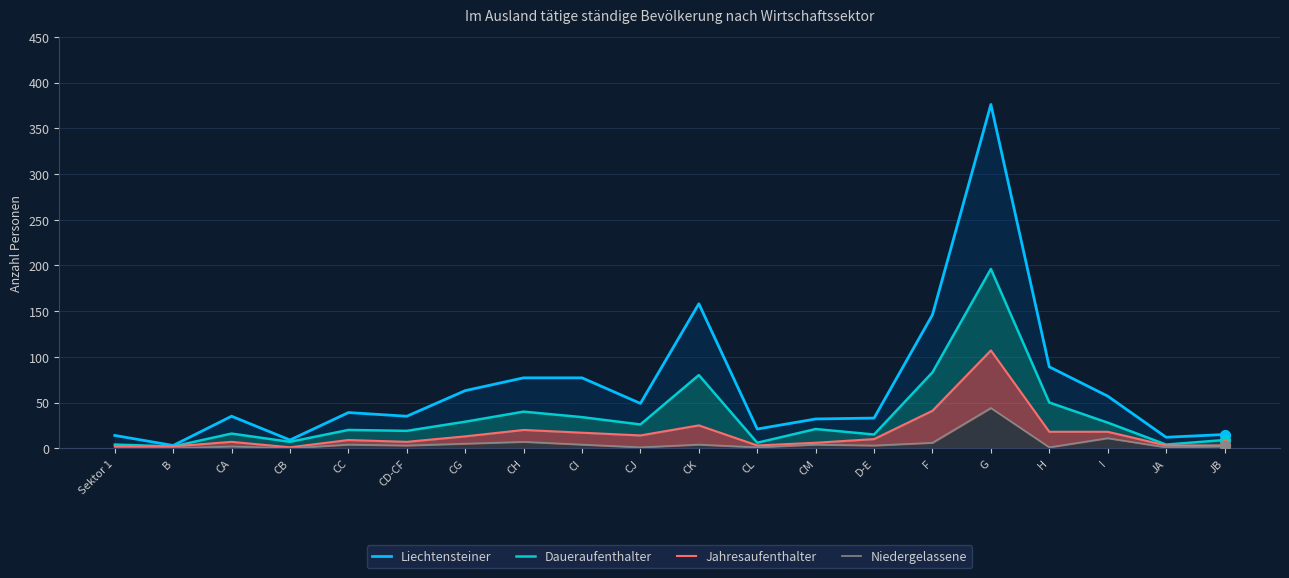

At which category is the sum across all series the highest?

G